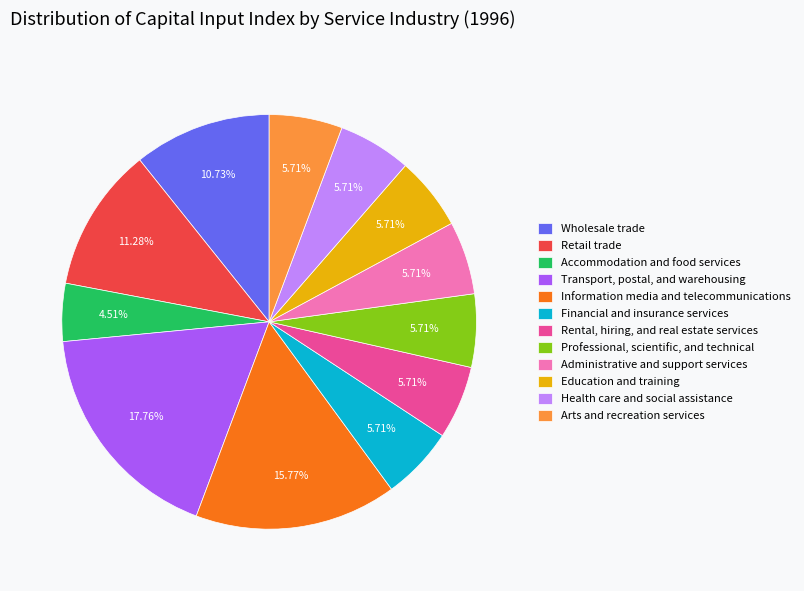

Which slice is the smallest?

Accommodation and food services